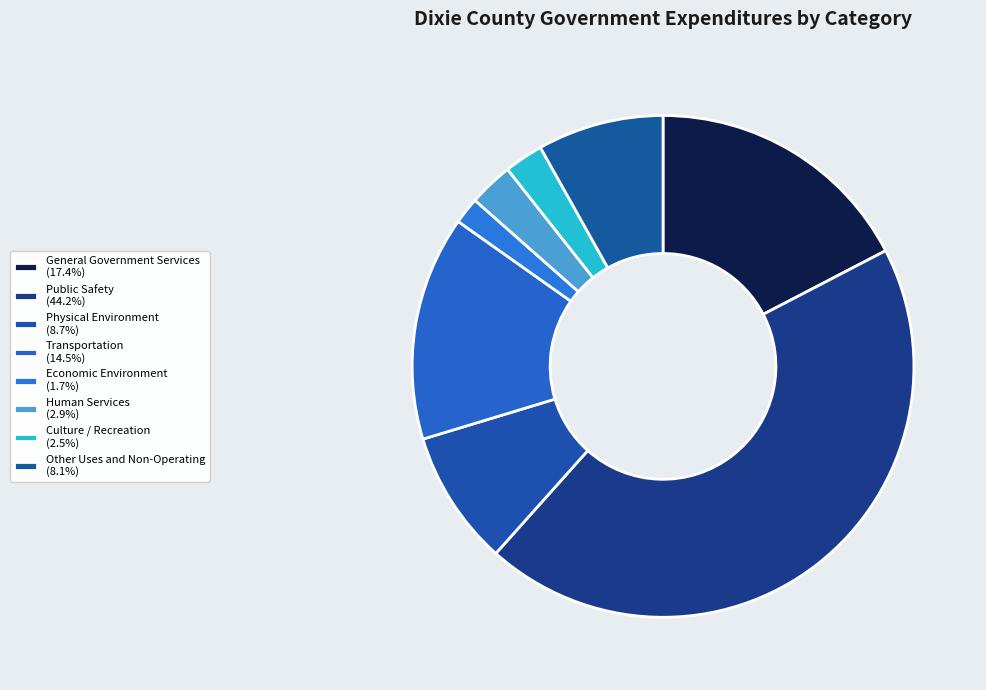

Count the number of slices in the pie.

8